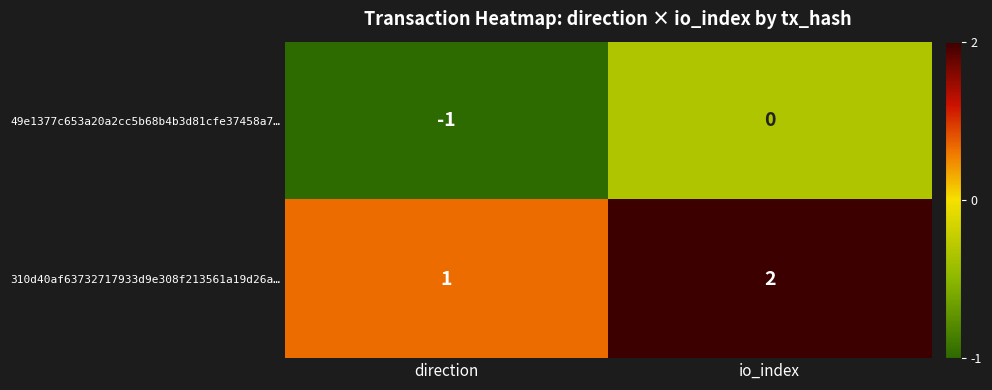

Reading right to left, extract all data points from this chart.

49e1377c653a20a2cc5b68b4b3d81cfe37458a7…: io_index=0	direction=-1
310d40af63732717933d9e308f213561a19d26a…: io_index=2	direction=1